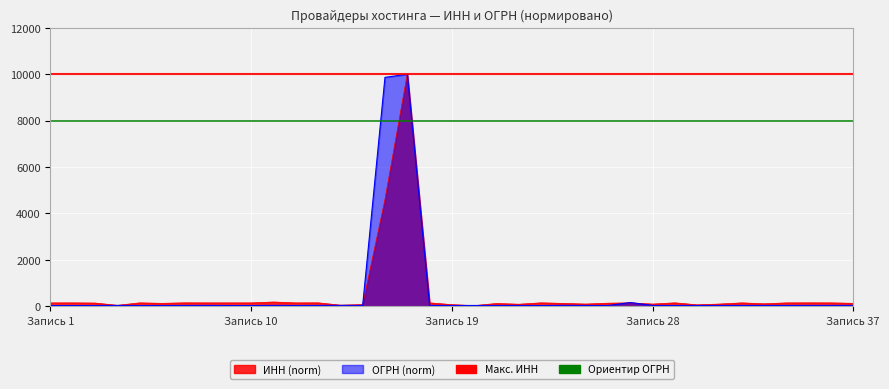

The value of ОГРН at 5 is 32.1. True or false?

True